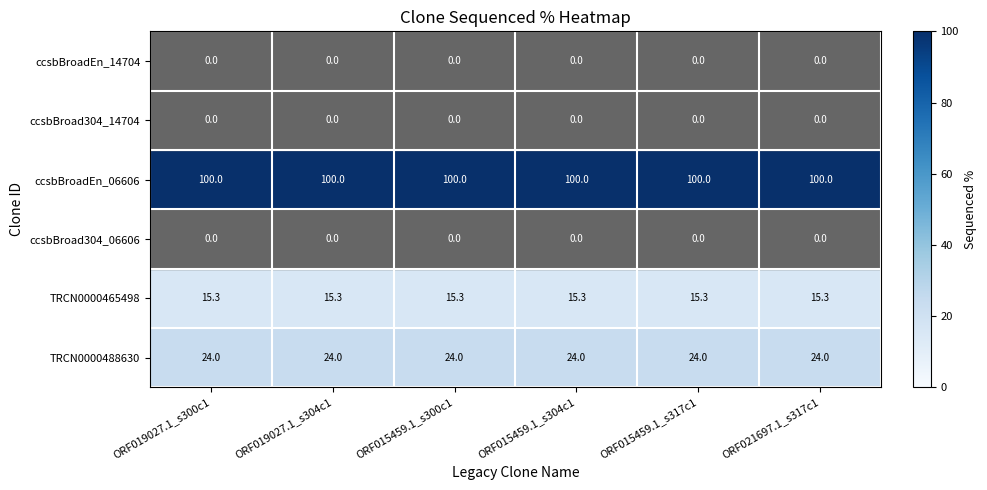

What is the difference between the highest and lowest values at ORF015459.1_s304c1?

100.0